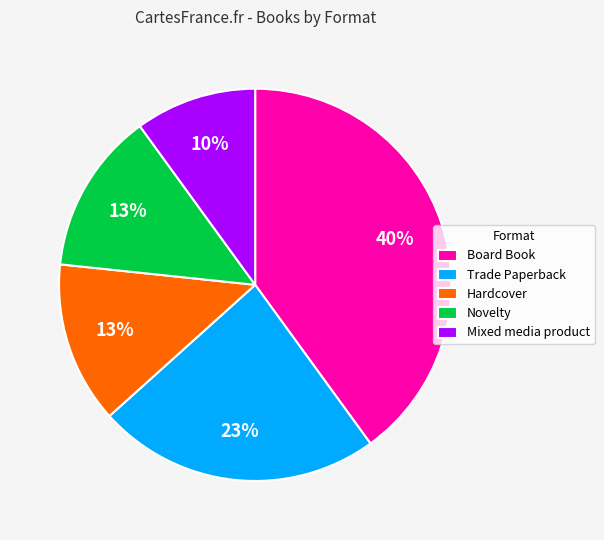

Approximately how many times larger is the value at Board Book compared to Trade Paperback?

1.7